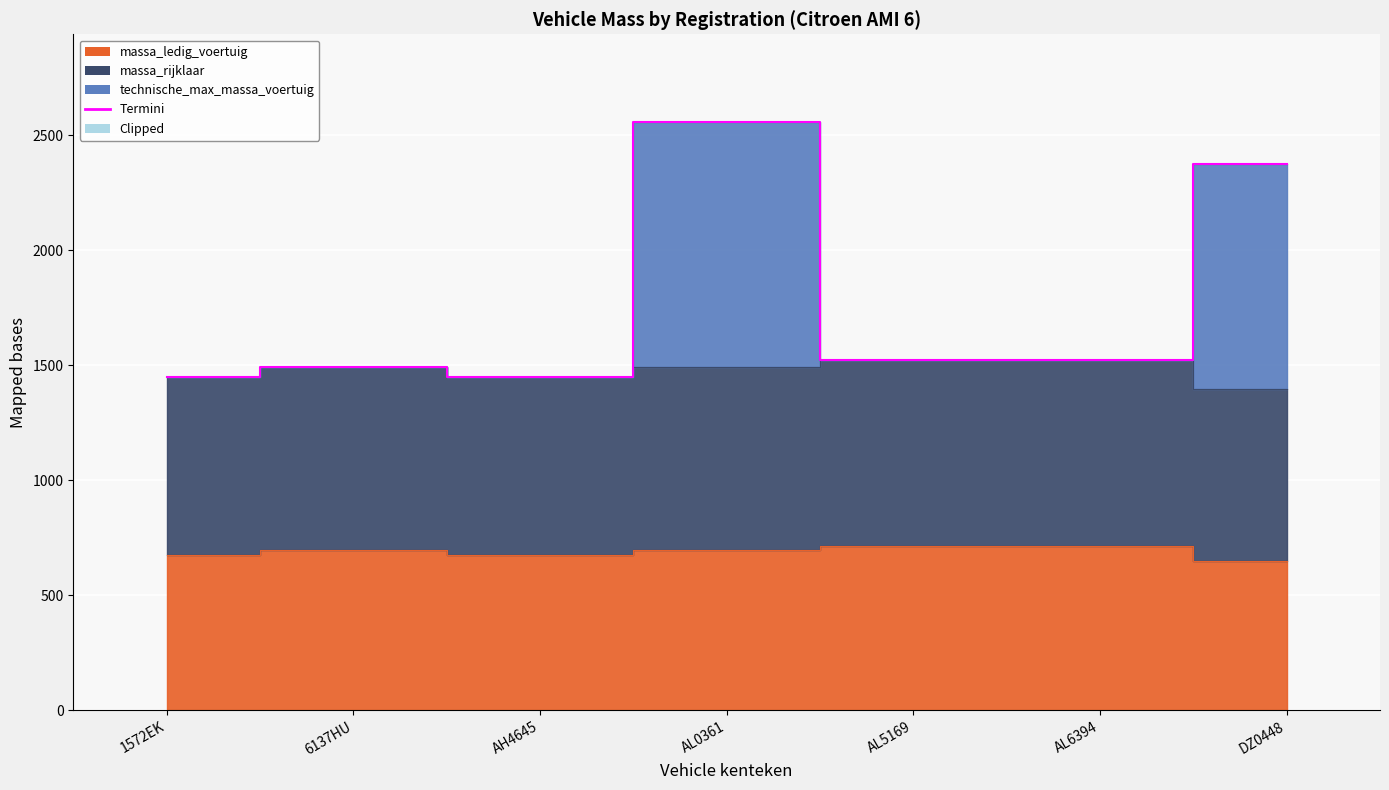

True or false: the data has more than 2 interior local peaks.

False